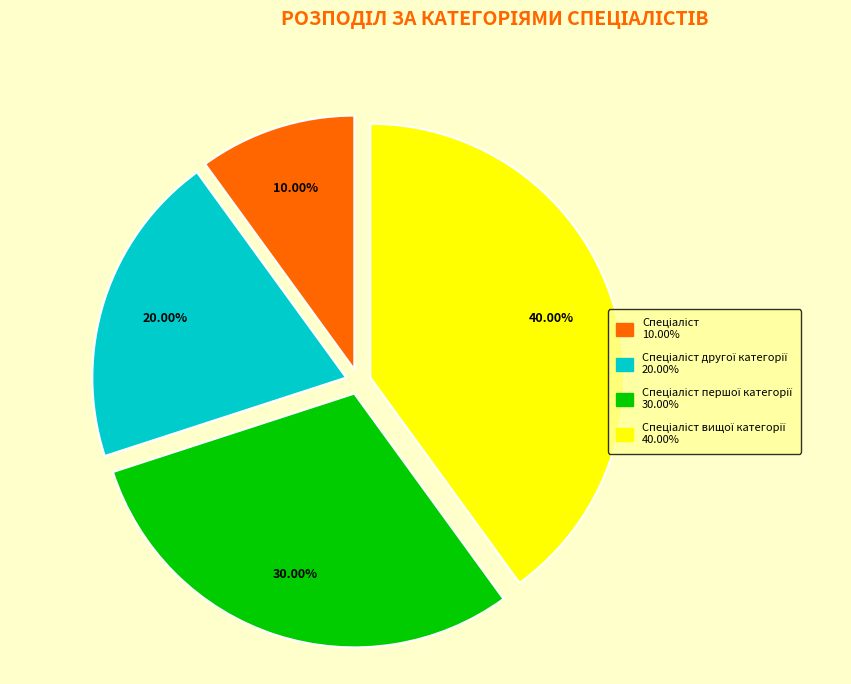

Count the number of slices in the pie.

4